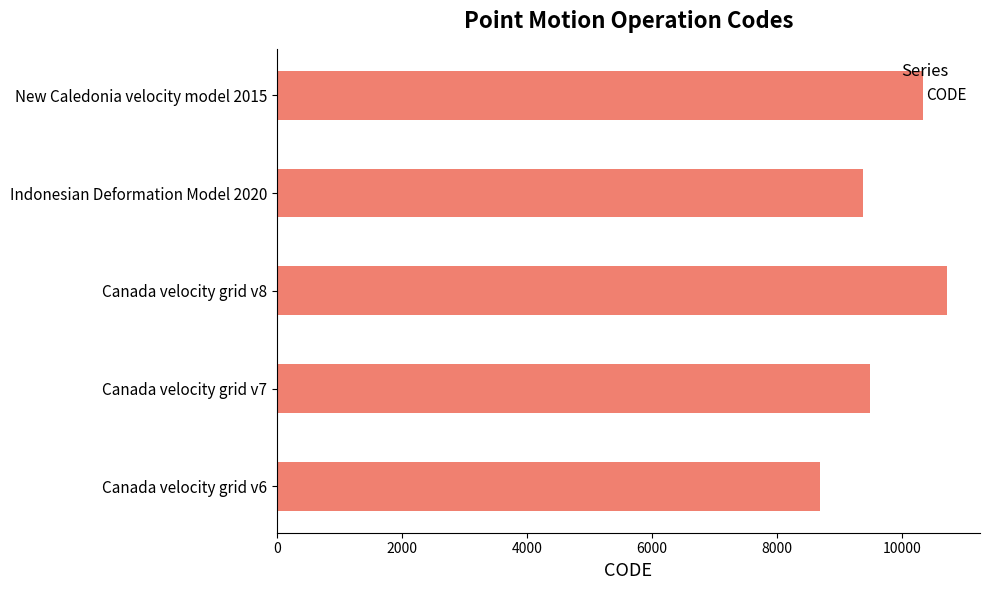

What is the change in value from Indonesian Deformation Model 2020 to New Caledonia velocity model 2015?

+948